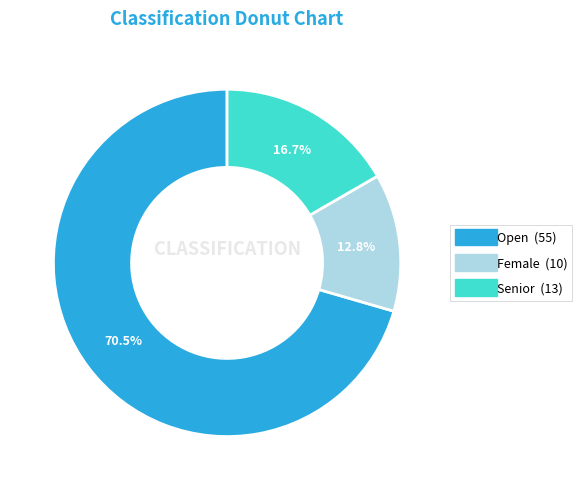

To the nearest percent, what is the difference between the largest and smallest slice percentages?

58%